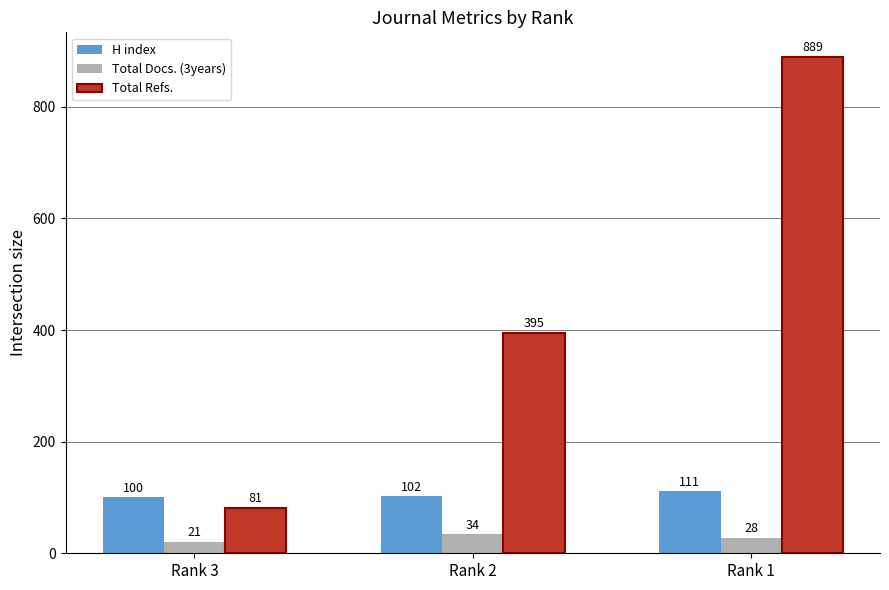

Which series has the largest range (max minus min)?

Total Refs.